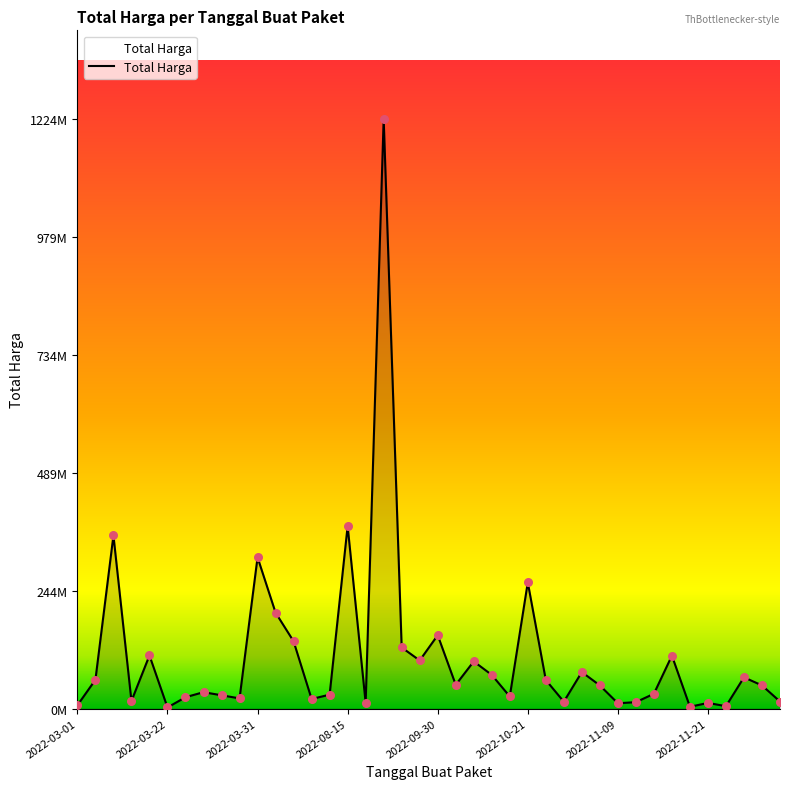

Is this an area chart (filled region under the line)?

Yes